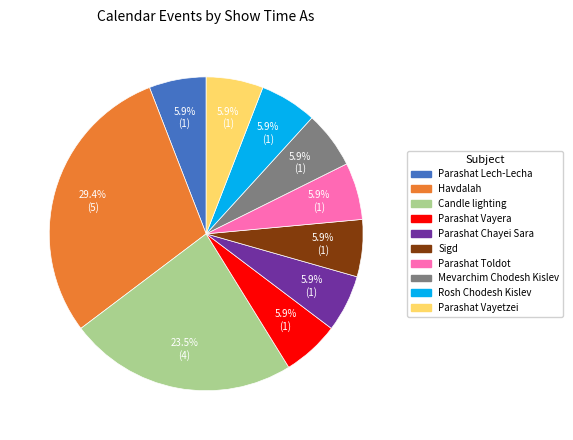

Is there a majority slice in this chart?

No